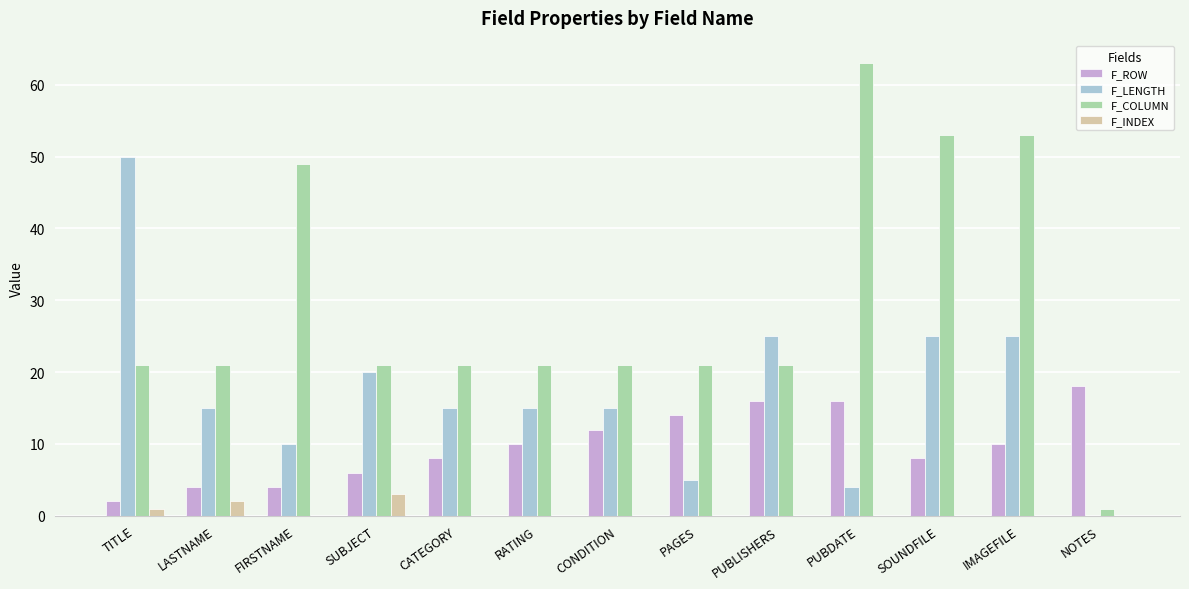

Reading right to left, what are all the values shown in this chart?

F_ROW: NOTES=18	IMAGEFILE=10	SOUNDFILE=8	PUBDATE=16	PUBLISHERS=16	PAGES=14	CONDITION=12	RATING=10	CATEGORY=8	SUBJECT=6	FIRSTNAME=4	LASTNAME=4	TITLE=2
F_LENGTH: NOTES=0	IMAGEFILE=25	SOUNDFILE=25	PUBDATE=4	PUBLISHERS=25	PAGES=5	CONDITION=15	RATING=15	CATEGORY=15	SUBJECT=20	FIRSTNAME=10	LASTNAME=15	TITLE=50
F_COLUMN: NOTES=1	IMAGEFILE=53	SOUNDFILE=53	PUBDATE=63	PUBLISHERS=21	PAGES=21	CONDITION=21	RATING=21	CATEGORY=21	SUBJECT=21	FIRSTNAME=49	LASTNAME=21	TITLE=21
F_INDEX: NOTES=0	IMAGEFILE=0	SOUNDFILE=0	PUBDATE=0	PUBLISHERS=0	PAGES=0	CONDITION=0	RATING=0	CATEGORY=0	SUBJECT=3	FIRSTNAME=0	LASTNAME=2	TITLE=1